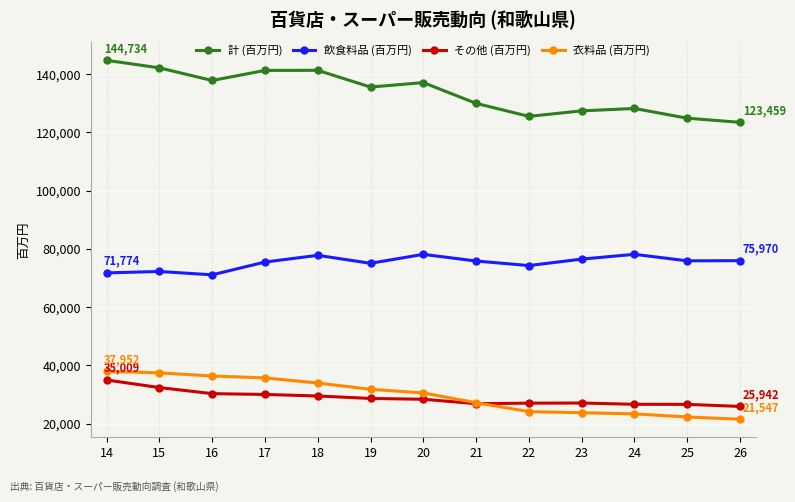

The value of その他 (百万円) at 21 is 43171. True or false?

False